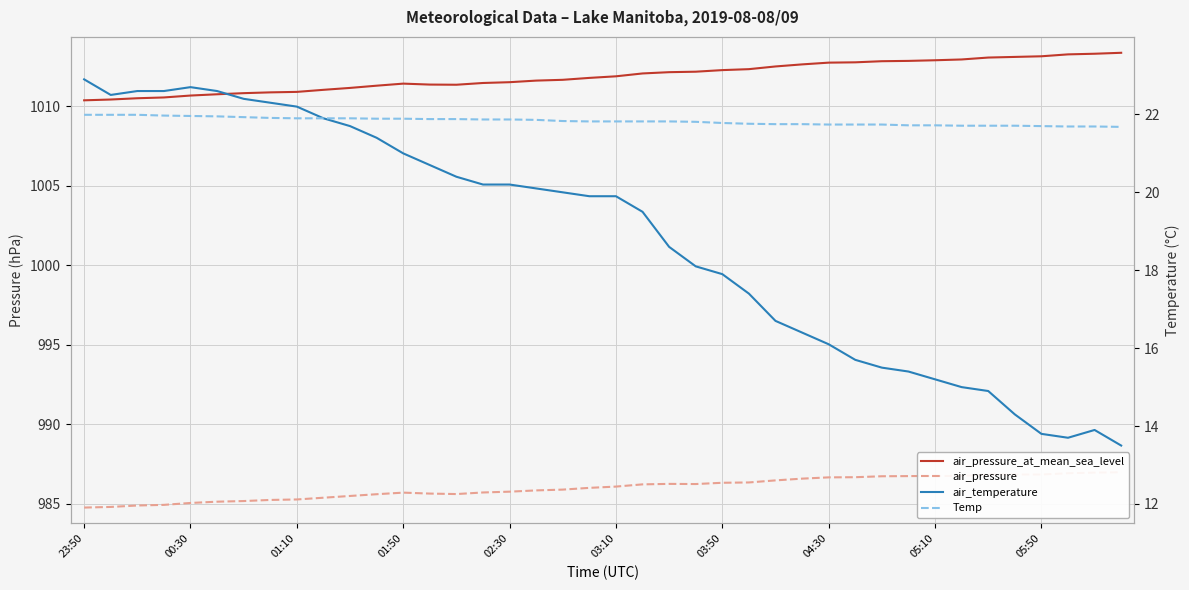

True or false: air_pressure and air_pressure_at_mean_sea_level intersect in this chart.

False